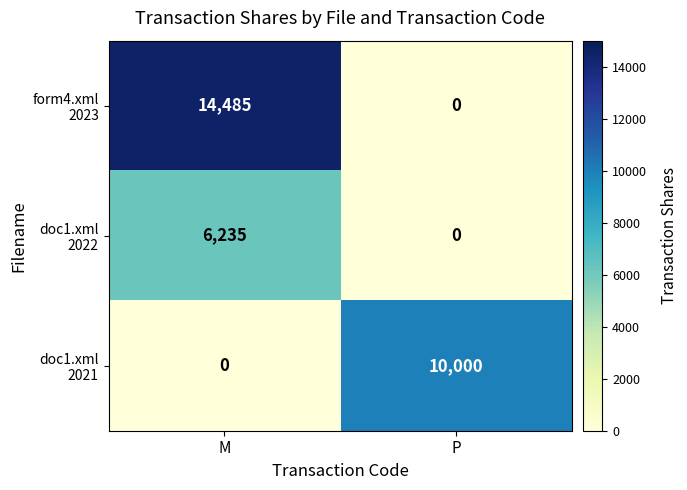

What is the difference between the highest and lowest values at P?

10000